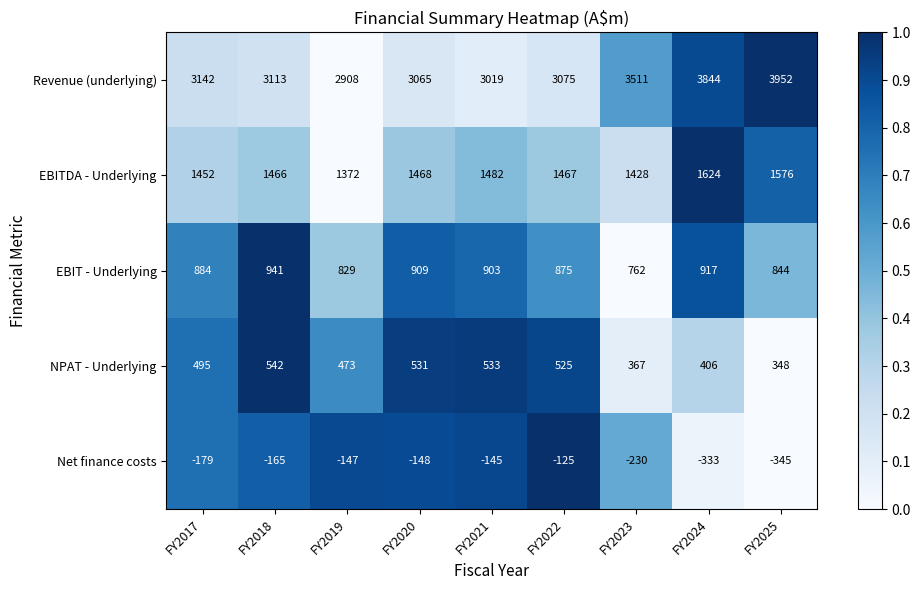

At FY2020, list the series in order from smallest to largest.

Net finance costs, NPAT - Underlying, EBIT - Underlying, EBITDA - Underlying, Revenue (underlying)